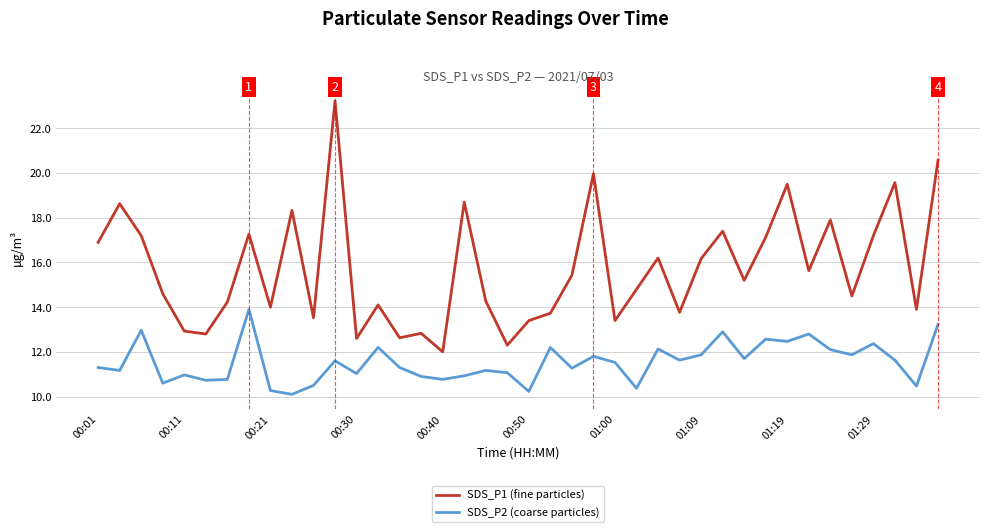

What is the difference between the second highest and minimum values in the SDS_P1 (fine particles) series?

8.6